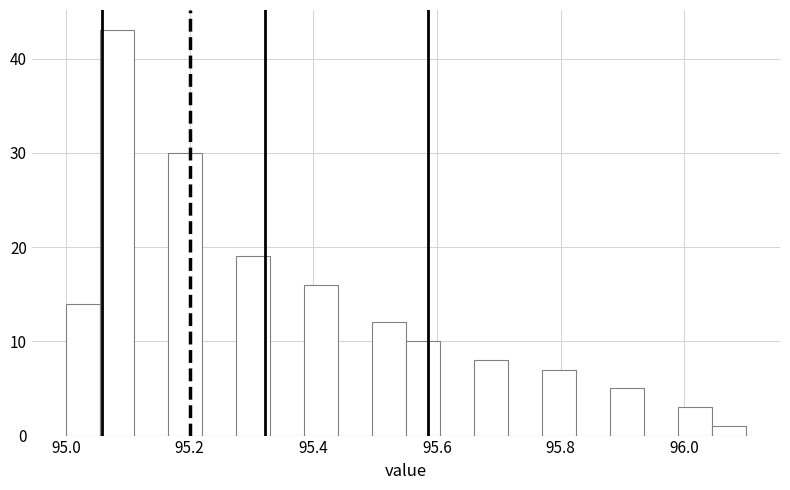

Read against the x-axis, roughly where is the centre of the tallest bar?

95.08